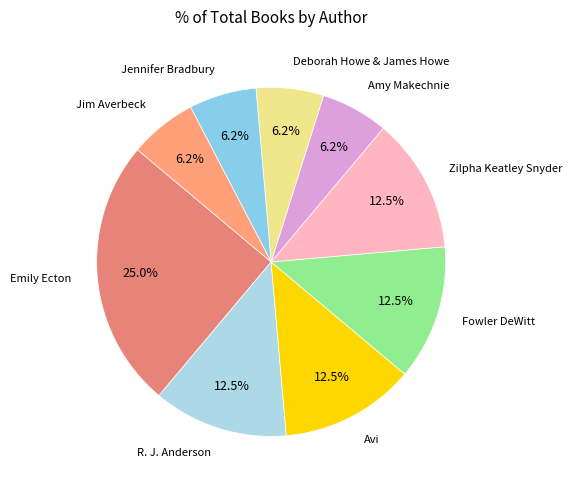

To the nearest percent, what is the average slice percentage?

11%